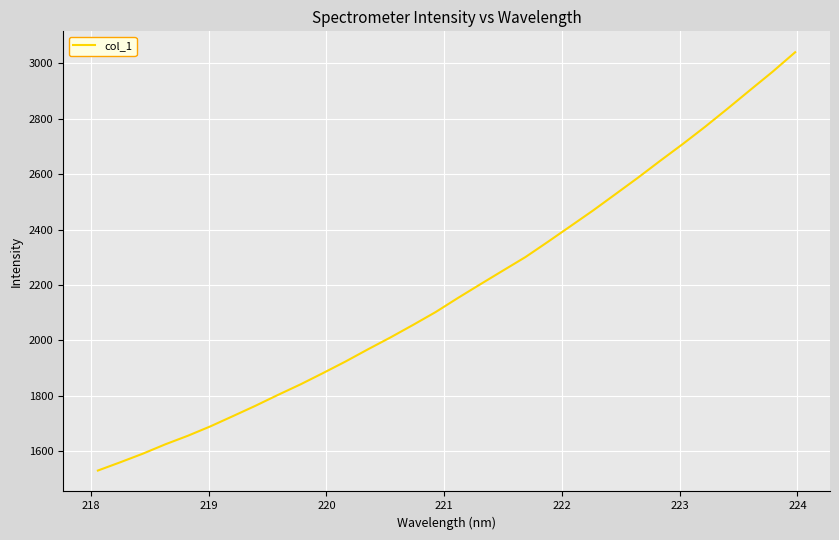

What is the minimum value shown in the chart?

1531.2